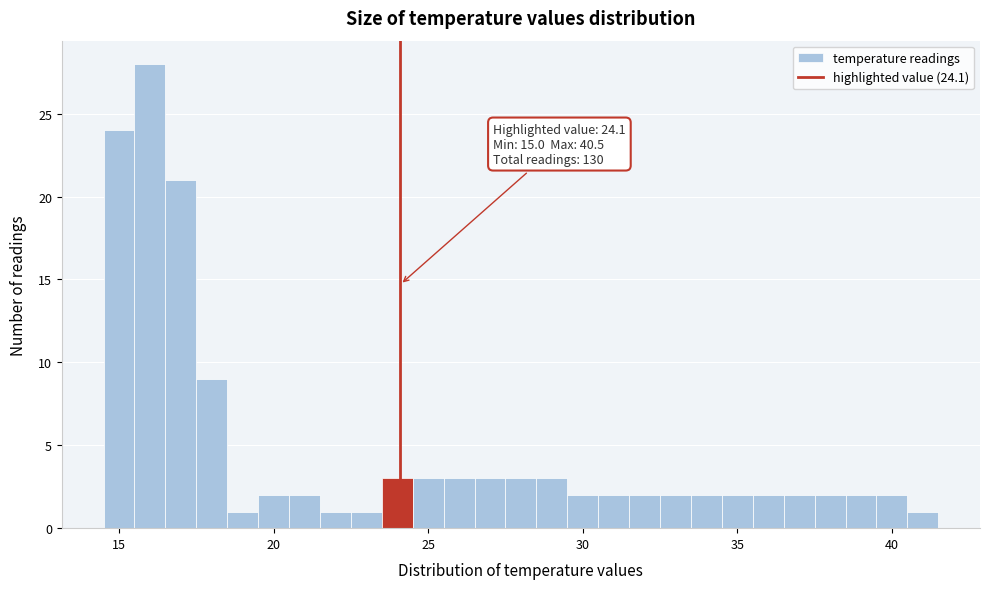

Around what value on the x-axis is the tallest bar? Give the approximate position of its centre, as read against the axis.

16.0